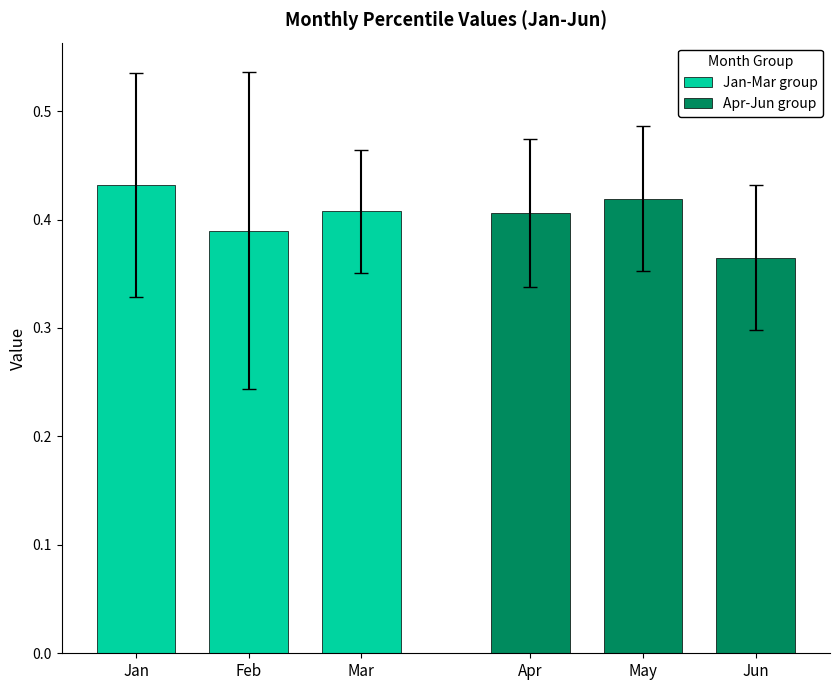

Does the chart contain stacked bars?

No